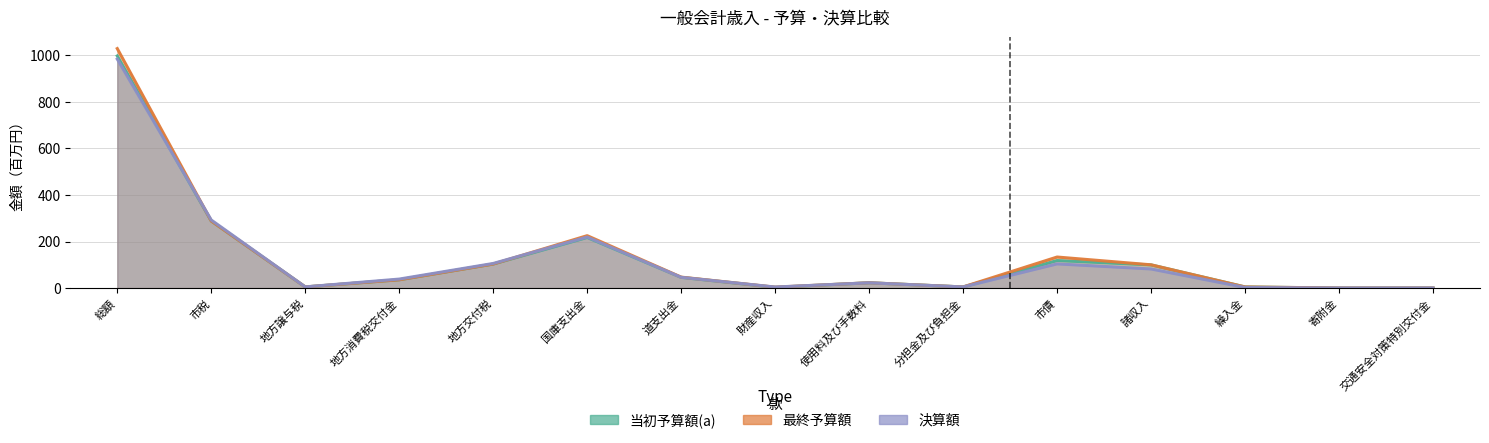

True or false: 最終予算額 has a value of 0.3 at 交通安全対策特別交付金.

False